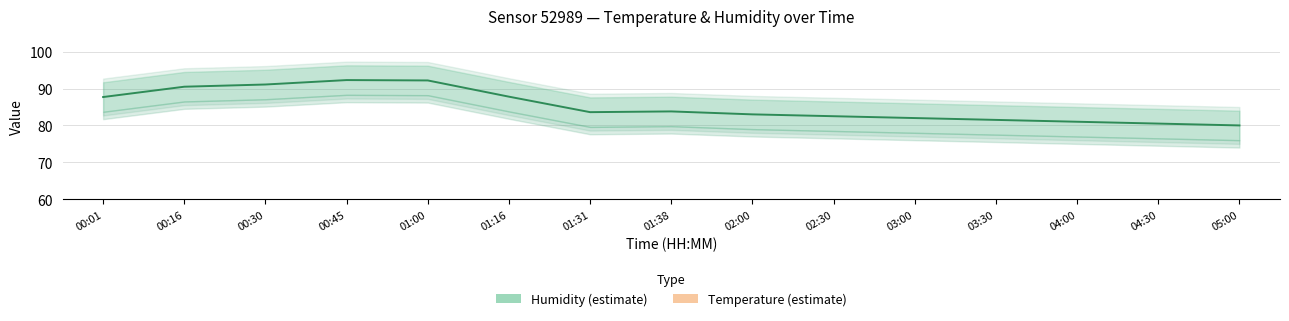

Rank the series at 01:16 from highest to lowest value.

Humidity, Temperature